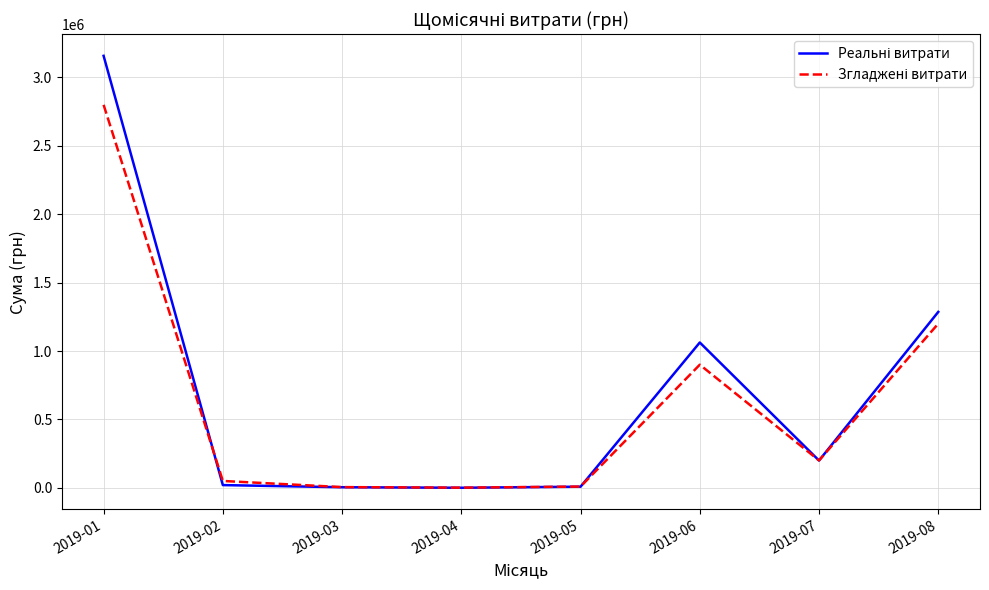

At which category is the sum across all series the highest?

2019-01